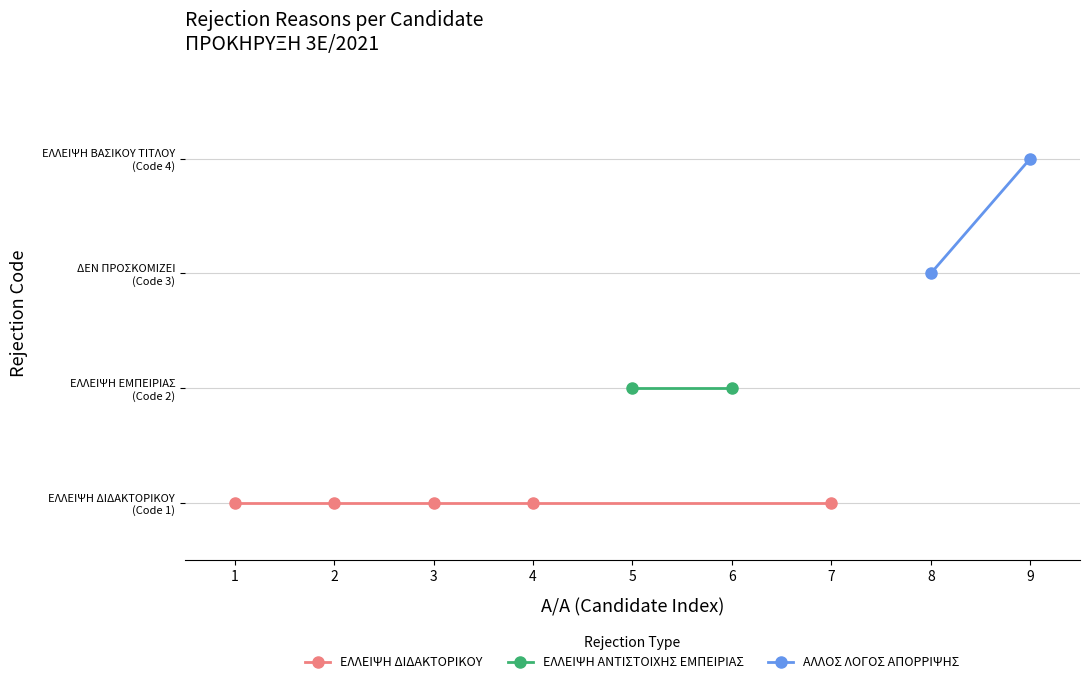

What is the average value?

2